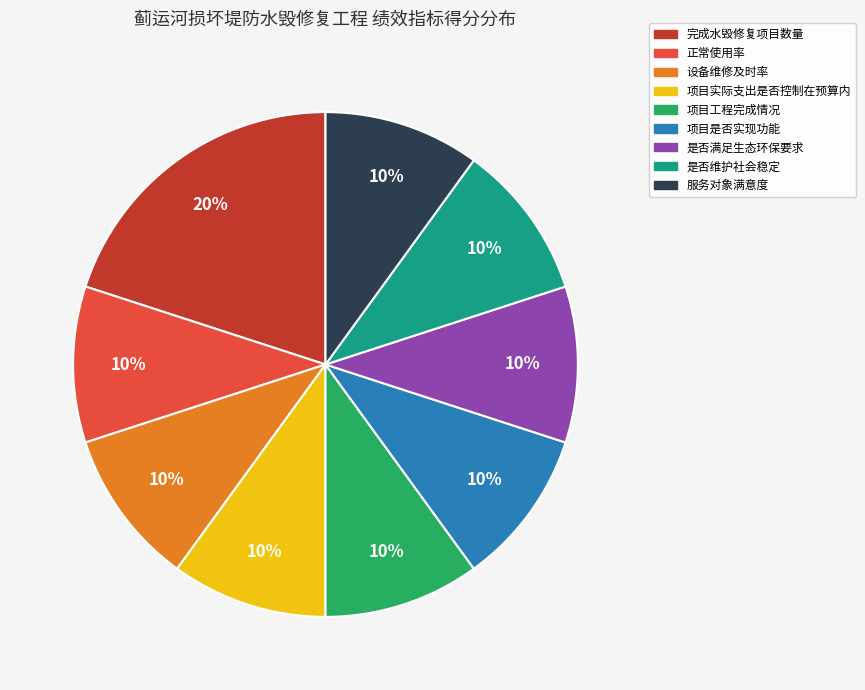

How many slices are in this pie chart?

9